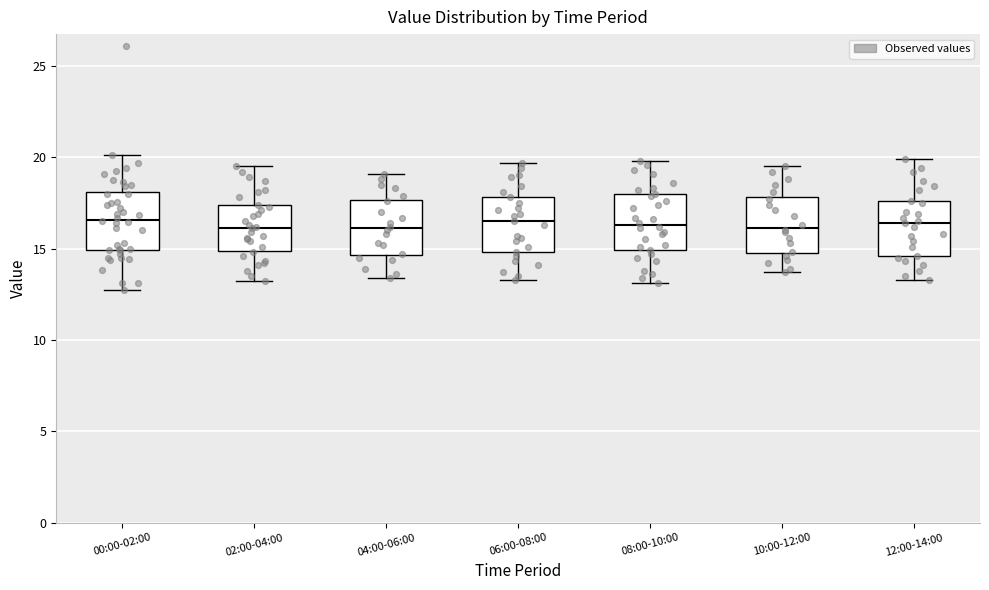

Reading left to right, read every box against the y-axis: the position of its median line, the range the box covers, and the ends of its whiskers. The values are not printed on the chart, so give them approximately, as read against the axis.

00:00-02:00: median 16.5, box 15.0 to 18.0, whiskers 12.5 to 20.0
02:00-04:00: median 16.0, box 15.0 to 17.5, whiskers 13.0 to 19.5
04:00-06:00: median 16.0, box 14.5 to 17.5, whiskers 13.5 to 19.0
06:00-08:00: median 16.5, box 15.0 to 18.0, whiskers 13.5 to 19.5
08:00-10:00: median 16.5, box 15.0 to 18.0, whiskers 13.0 to 20.0
10:00-12:00: median 16.0, box 15.0 to 18.0, whiskers 13.5 to 19.5
12:00-14:00: median 16.5, box 14.5 to 17.5, whiskers 13.5 to 20.0